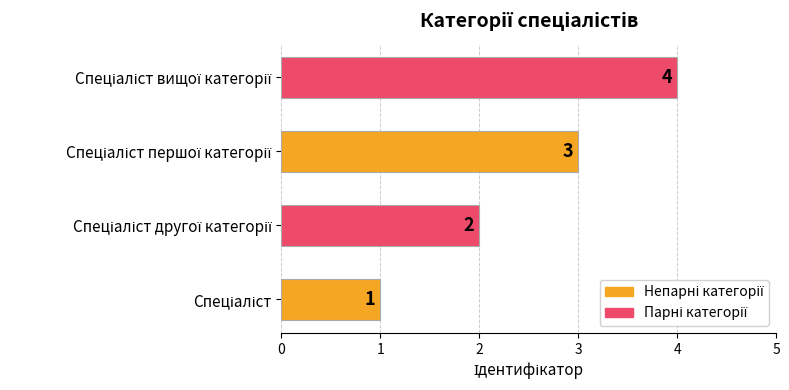

What is the greatest value displayed?

4